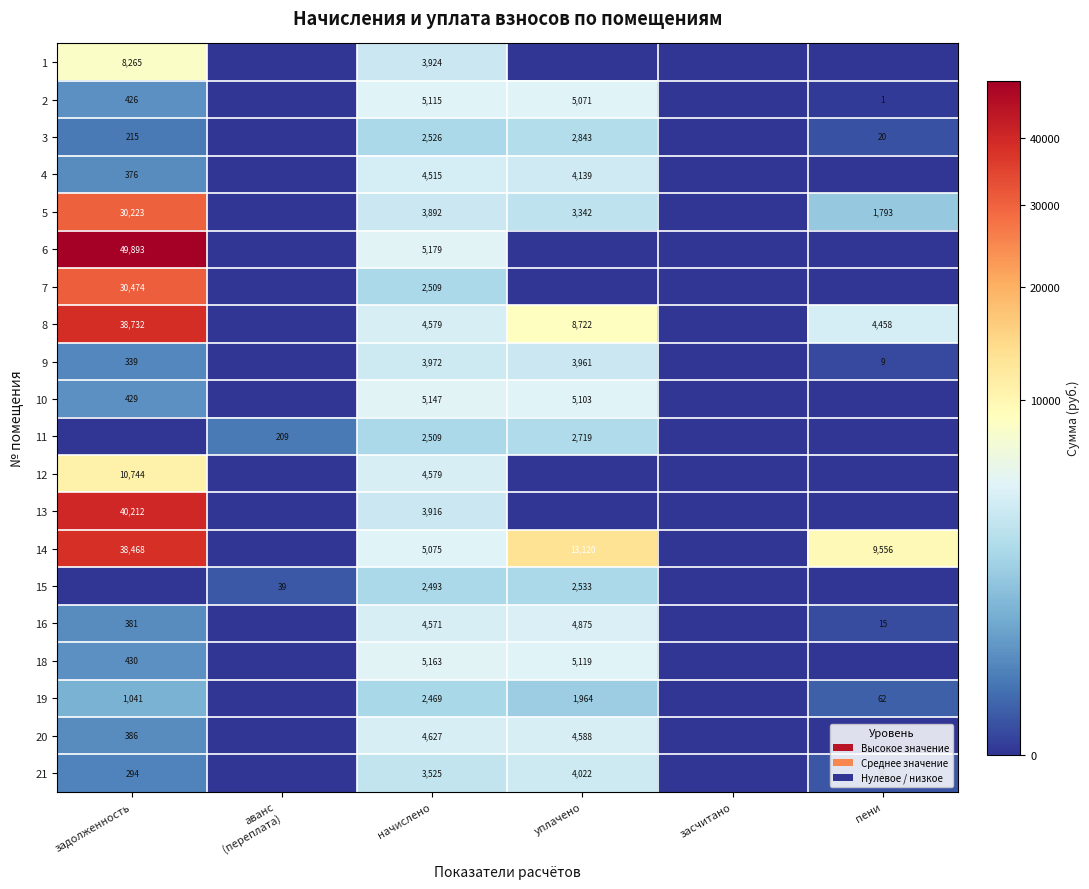

What is the total value across all series at начислено?

80285